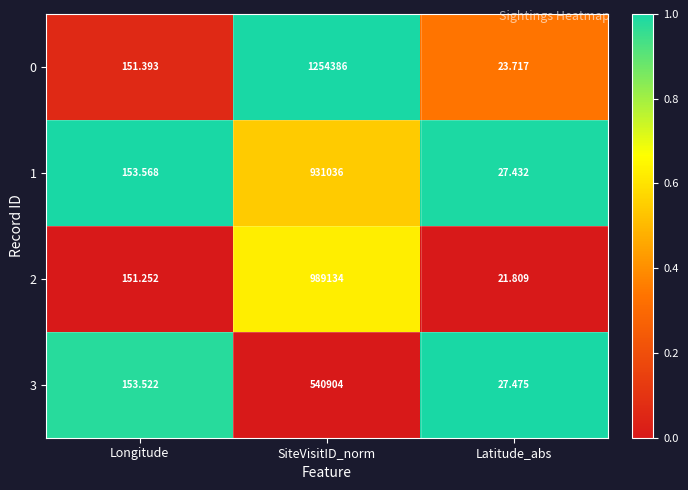

List the labels in order of 1 value, largest first.

SiteVisitID_norm, Longitude, Latitude_abs